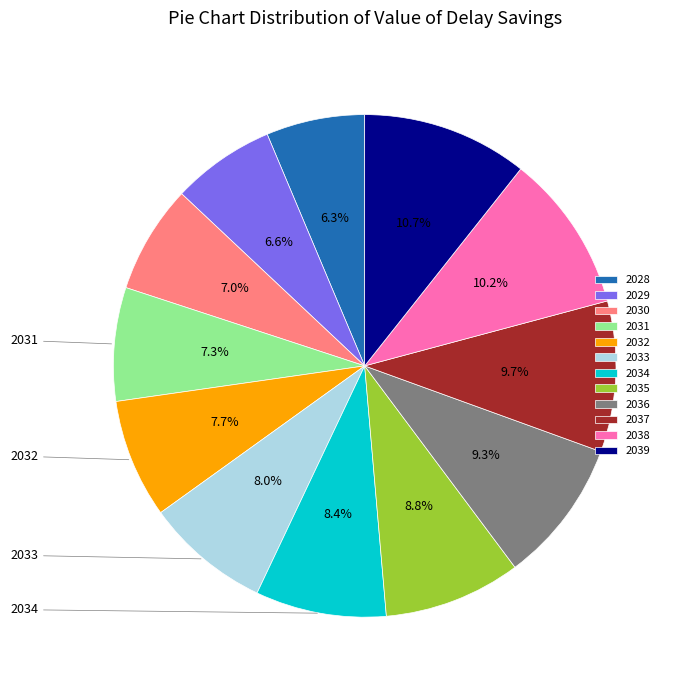

Is there any slice that represents more than half of the pie?

No